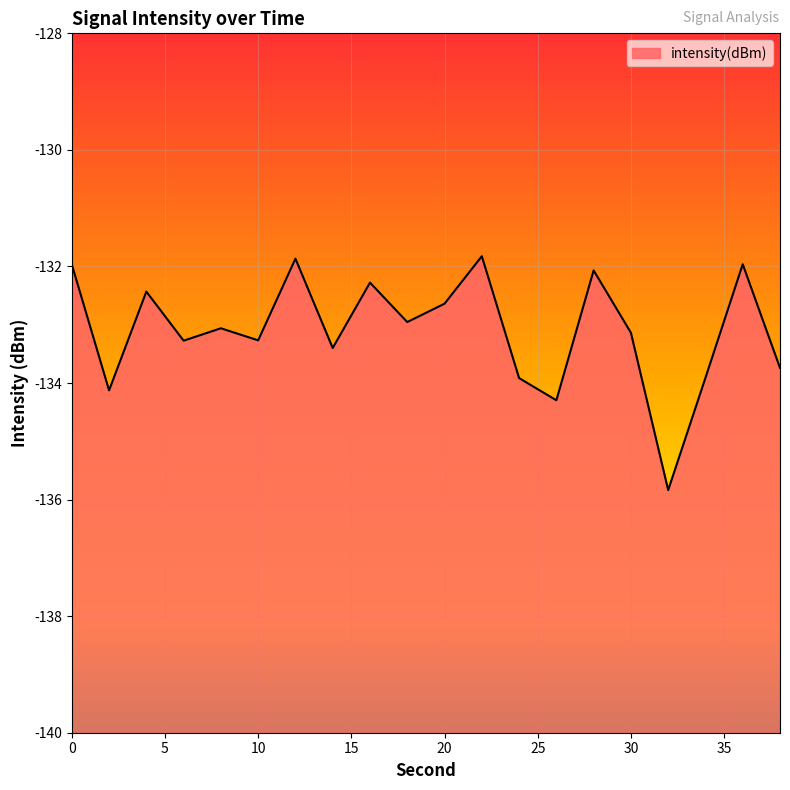

What is the greatest value displayed?

-131.8